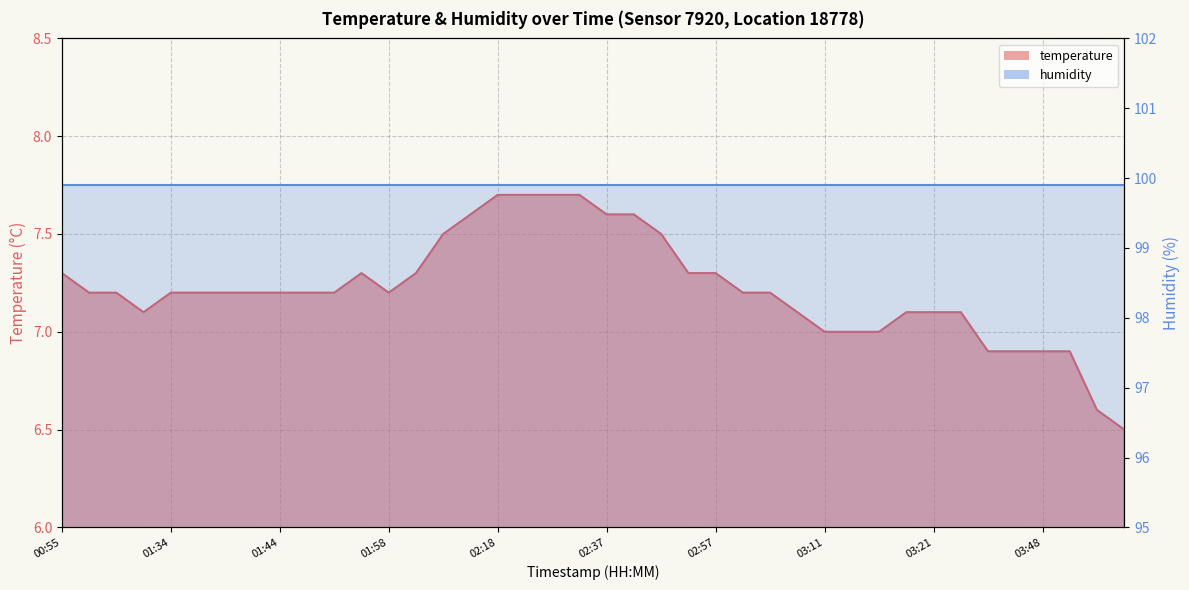

Where is the data nearest to the value 7?

03:11